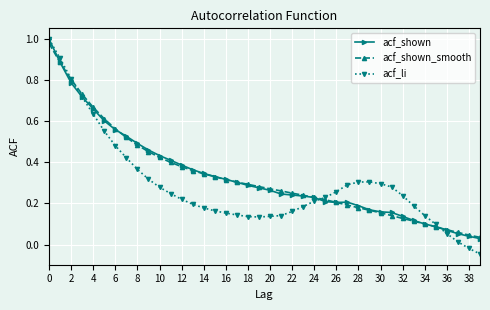

Which series has the largest range (max minus min)?

acf_li